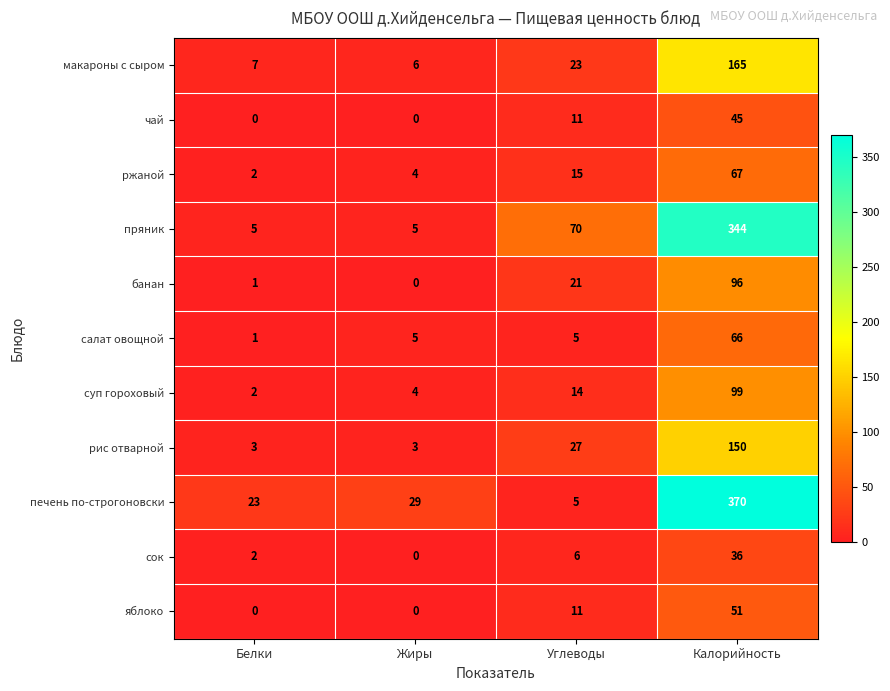

Rank the series by their maximum value, from highest to lowest.

печень по-строгоновски, пряник, макароны с сыром, рис отварной, суп гороховый, банан, ржаной, салат овощной, яблоко, чай, сок